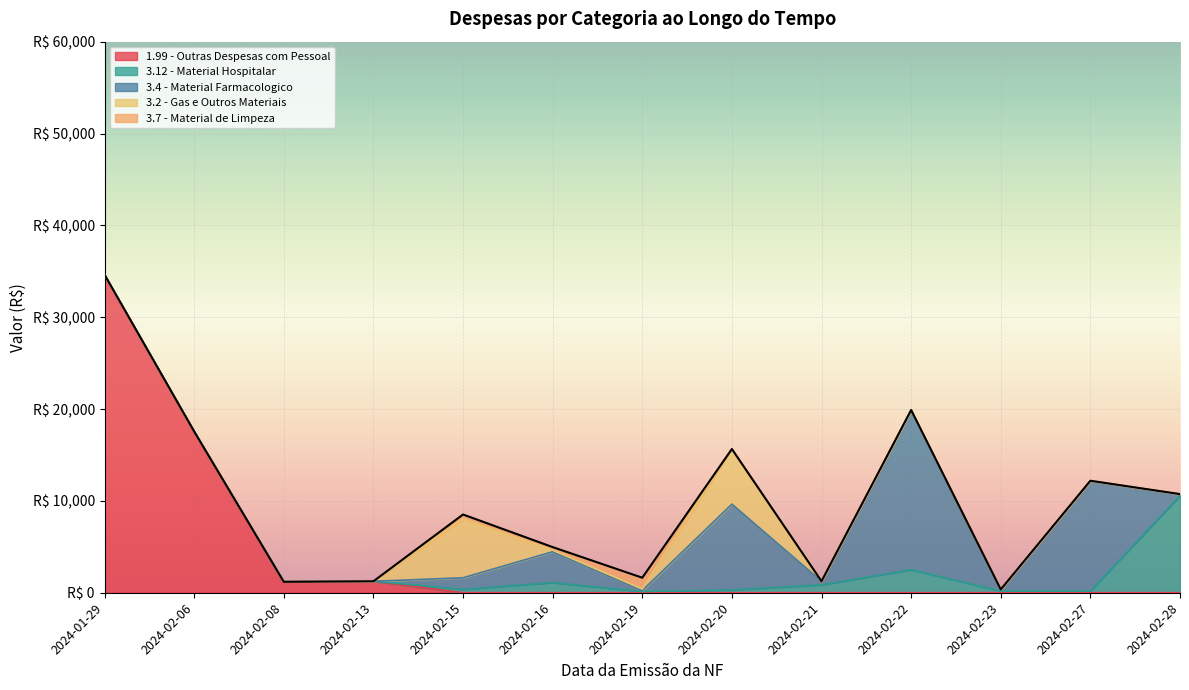

How many times do 3.12 - Material Hospitalar and 3.4 - Material Farmacologico cross each other?

7